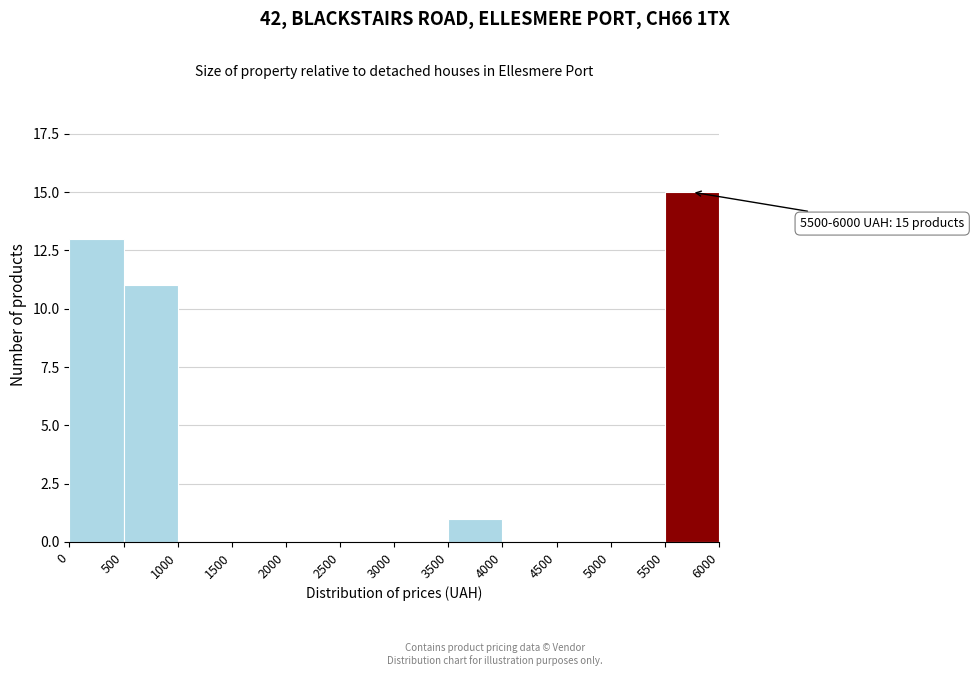

Which range on the x-axis has the tallest bar?

5500 to 6000